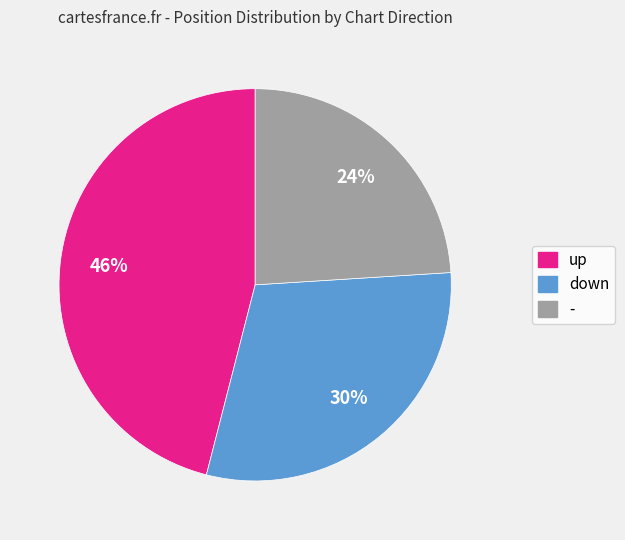

Does - represent more than half of the total?

No